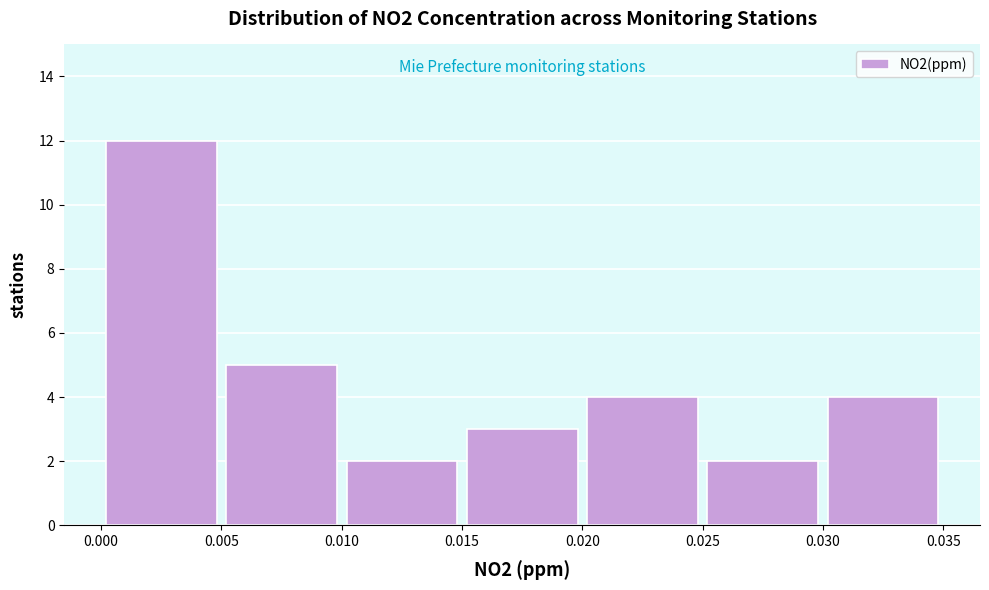

Reading left to right, transcribe this chart: for each bar, give the range it covers on the x-axis and its height. The values are not printed on the chart, so give them approximately, as read against the axis.

0.000 to 0.005: 12
0.005 to 0.010: 5
0.010 to 0.015: 2
0.015 to 0.020: 3
0.020 to 0.025: 4
0.025 to 0.030: 2
0.030 to 0.035: 4